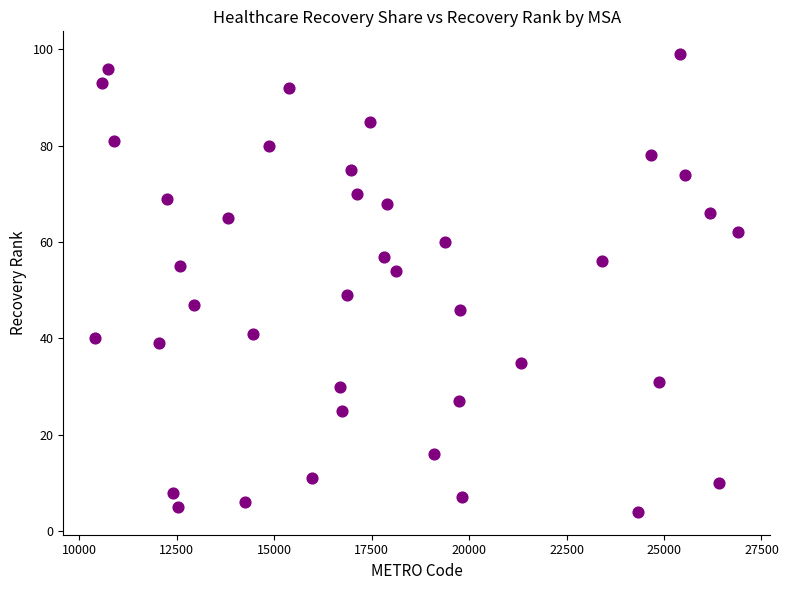

What is the range of X values (max minus min)?

16480